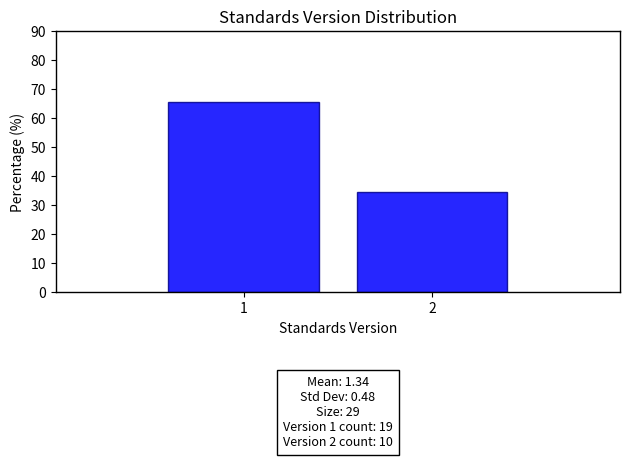

Reading left to right, list all the values displayed in this chart.

1=65.5	2=34.5